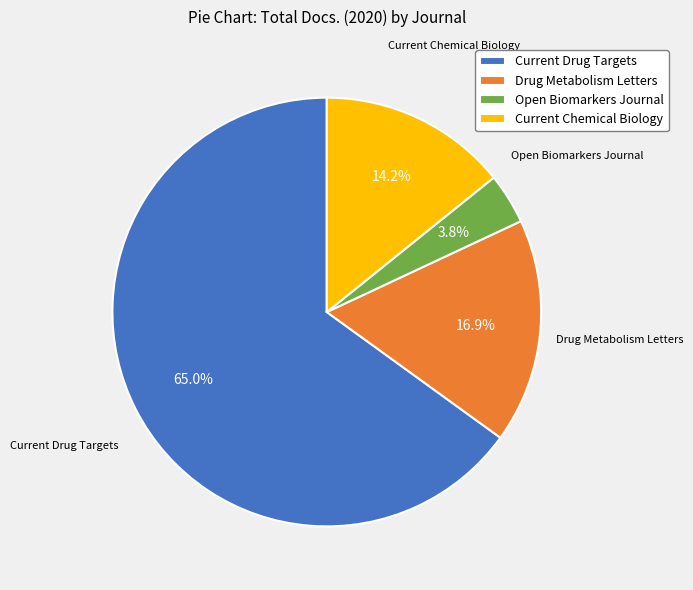

How many slices are in this pie chart?

4